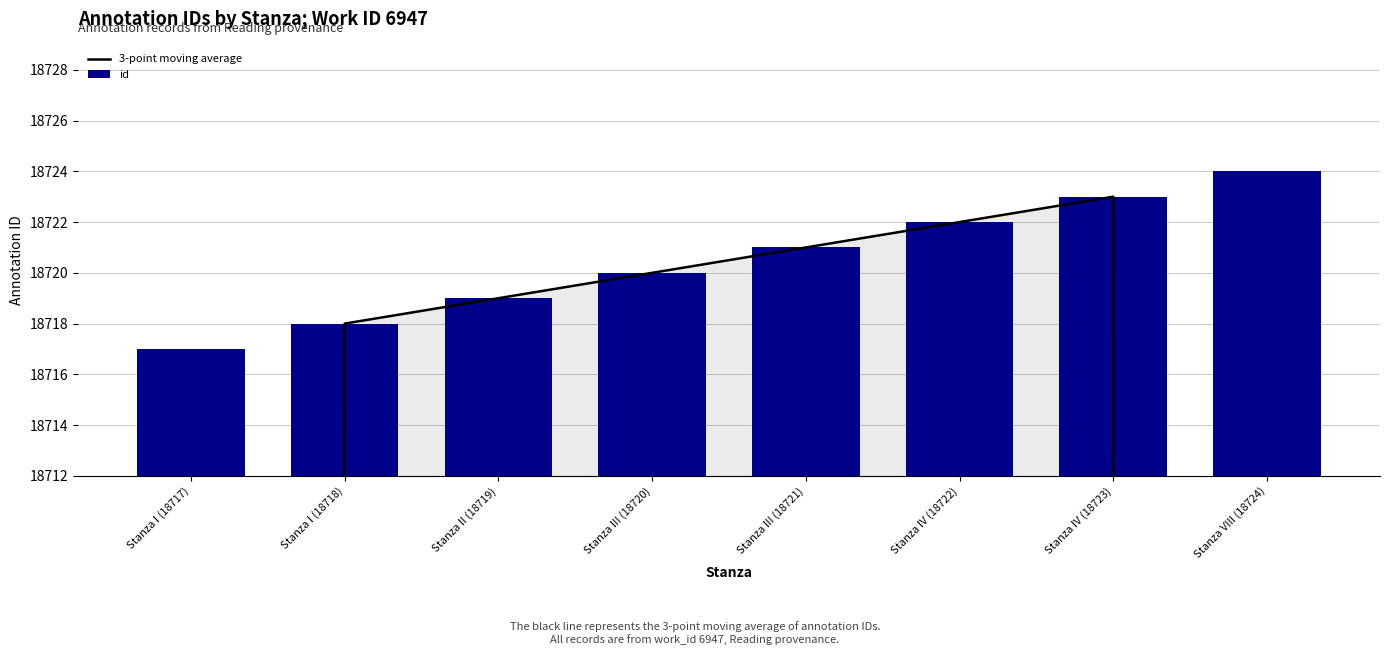

The value of id at Stanza III (18721) is 32199.5. True or false?

False